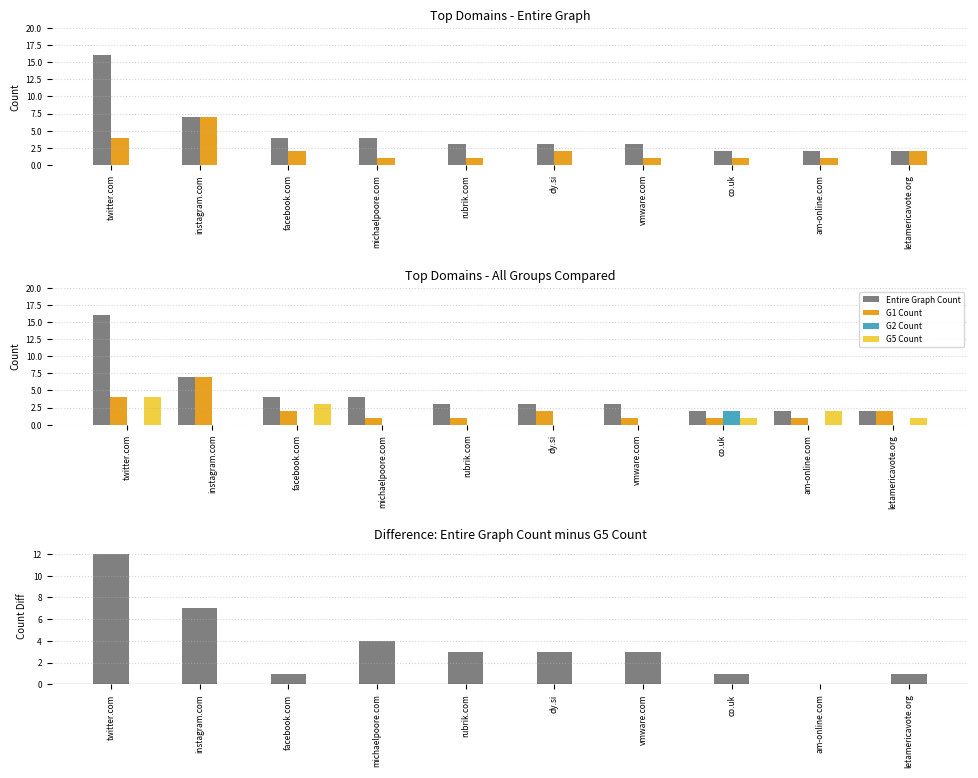

Reading left to right, transcribe all the data shown in this chart.

Entire Graph Count: twitter.com=16	instagram.com=7	facebook.com=4	michaelpoore.com=4	rubrik.com=3	dy.si=3	vmware.com=3	co.uk=2	am-online.com=2	letamericavote.org=2
G1 Count: twitter.com=4	instagram.com=7	facebook.com=2	michaelpoore.com=1	rubrik.com=1	dy.si=2	vmware.com=1	co.uk=1	am-online.com=1	letamericavote.org=2
G2 Count: twitter.com=0	instagram.com=0	facebook.com=0	michaelpoore.com=0	rubrik.com=0	dy.si=0	vmware.com=0	co.uk=2	am-online.com=0	letamericavote.org=0
G5 Count: twitter.com=4	instagram.com=0	facebook.com=3	michaelpoore.com=0	rubrik.com=0	dy.si=0	vmware.com=0	co.uk=1	am-online.com=2	letamericavote.org=1
Entire Graph - G5 Count: twitter.com=12	instagram.com=7	facebook.com=1	michaelpoore.com=4	rubrik.com=3	dy.si=3	vmware.com=3	co.uk=1	am-online.com=0	letamericavote.org=1